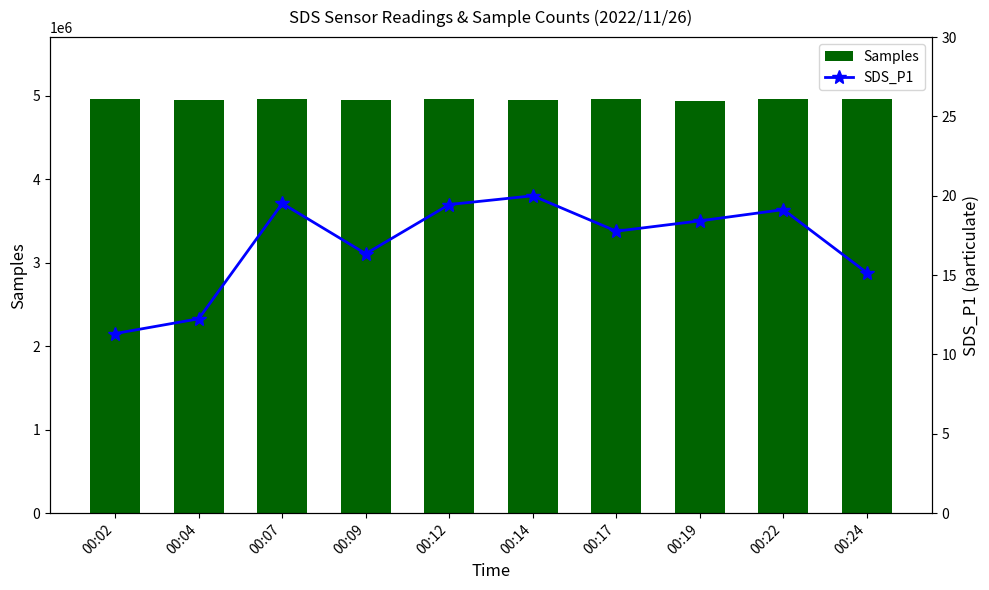

At which label does SDS_P1 first exceed 18?

00:07